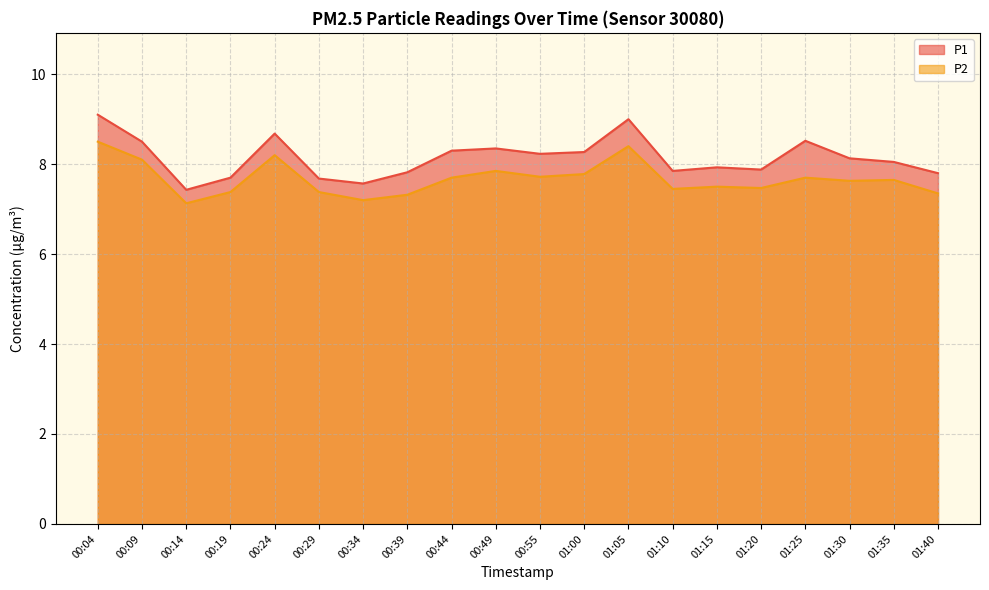

What is the approximate value of P2 at 00:09?

8.1